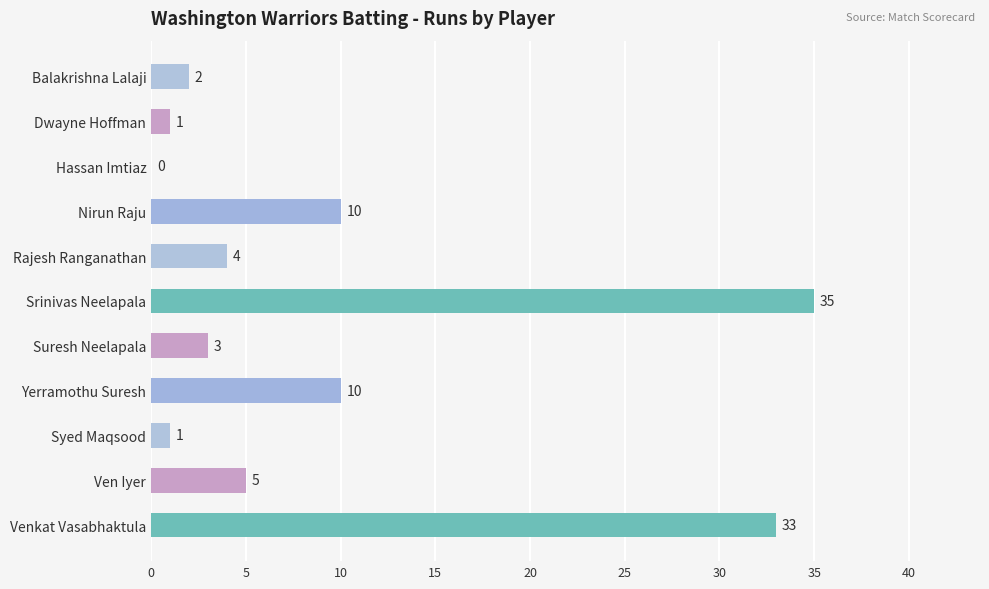

What is the change in value from Hassan Imtiaz to Suresh Neelapala?

+3